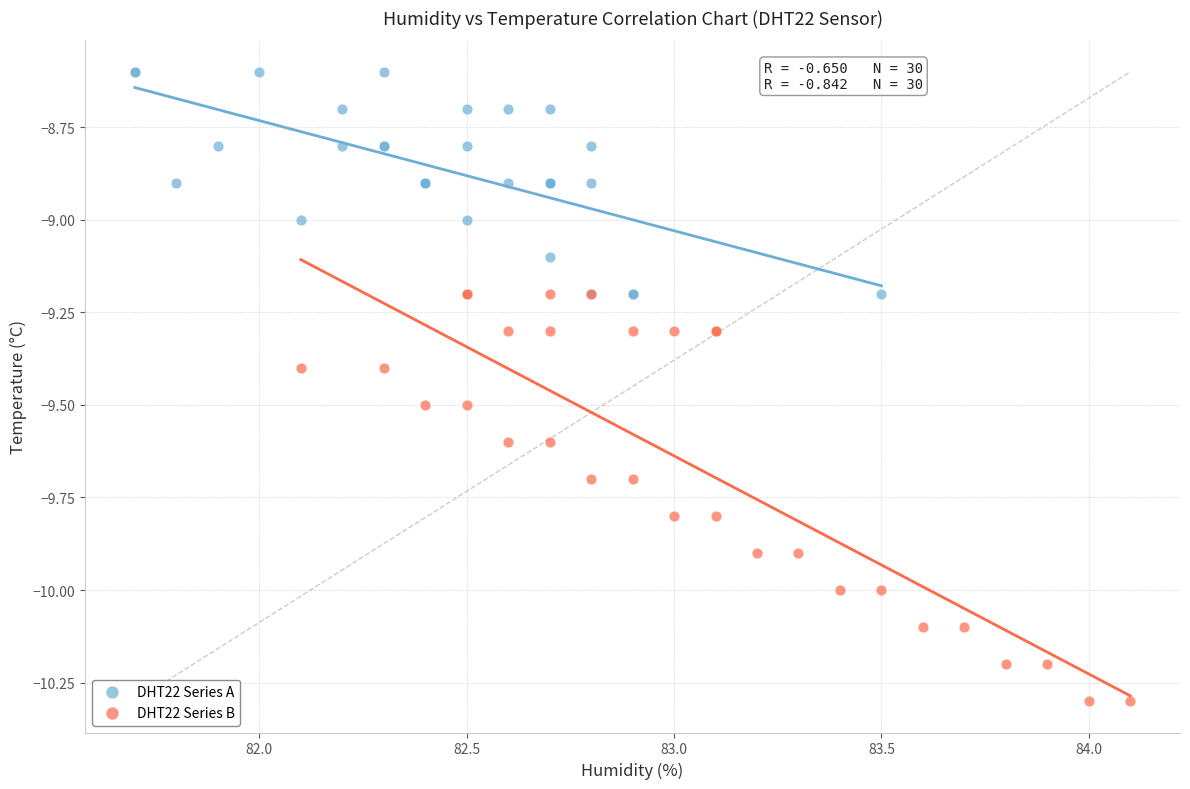

Which series reaches the minimum Y coordinate?

DHT22 Series B